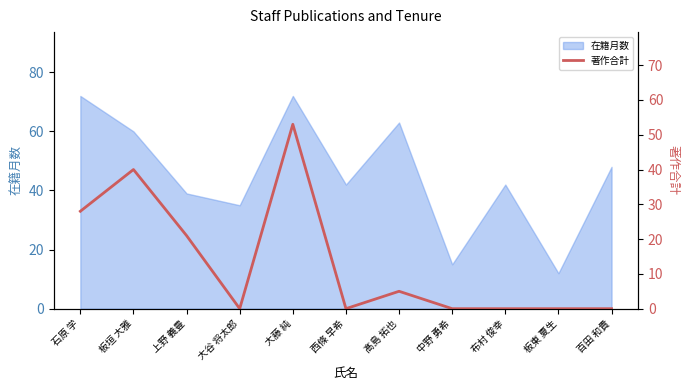

Which category has the lowest value in the 在籍月数 series?

板東 夏生